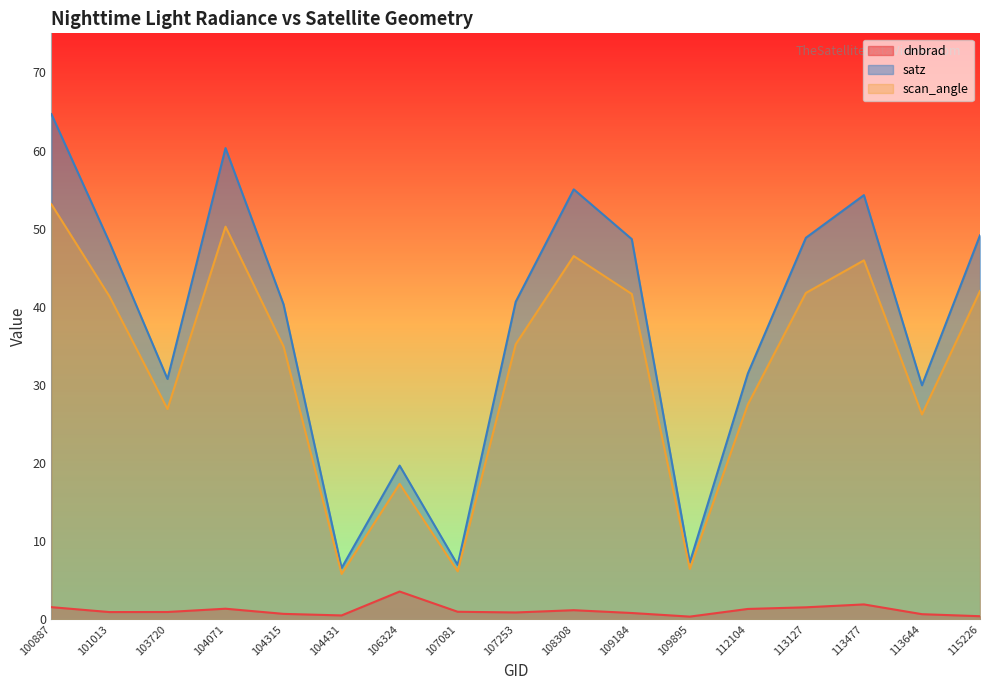

How many data points does each series have?

17